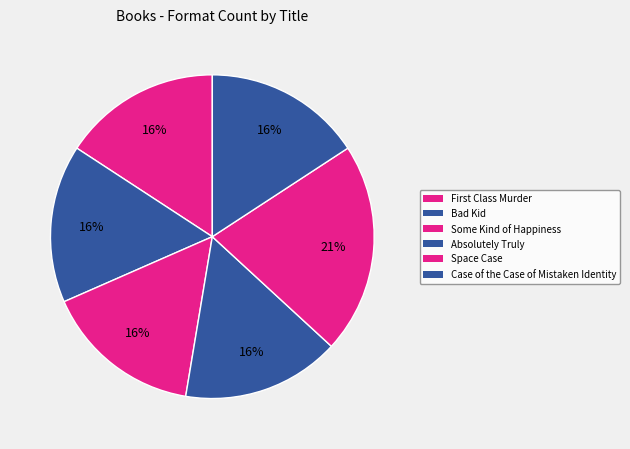

Count the number of slices in the pie.

6